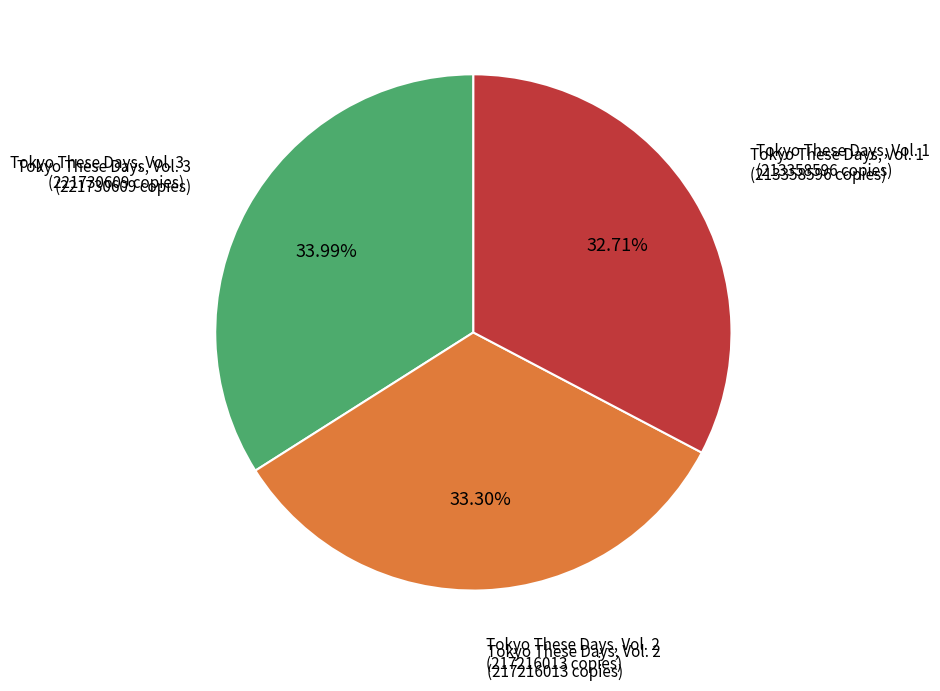

What percentage is the Tokyo These Days, Vol. 1 slice, to the nearest percent?

33%